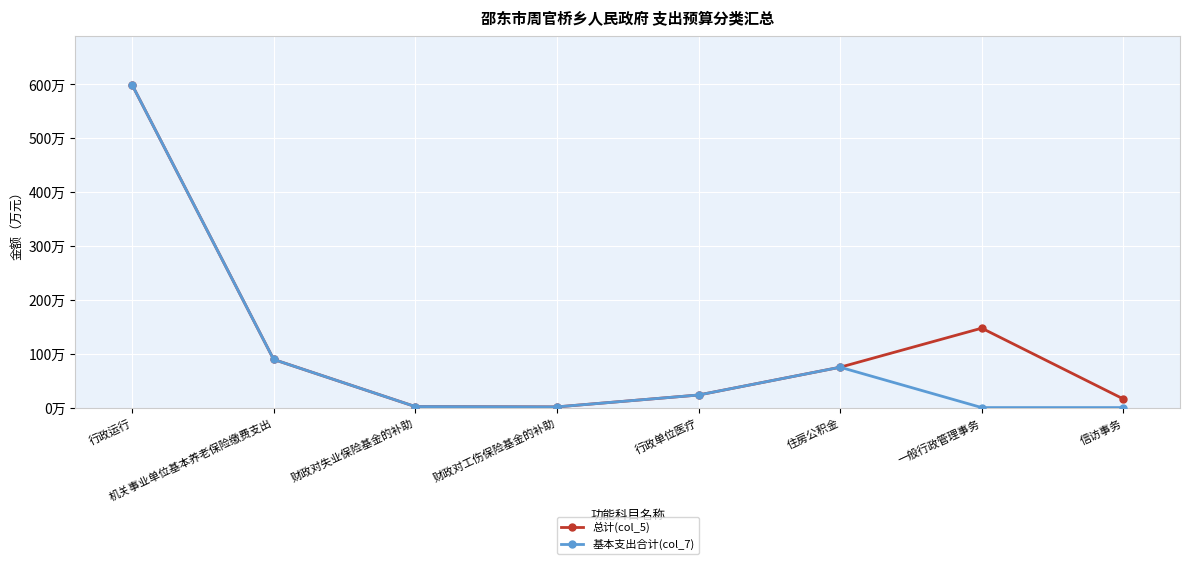

Read the 总计(col_5) value at 行政运行.

599.2